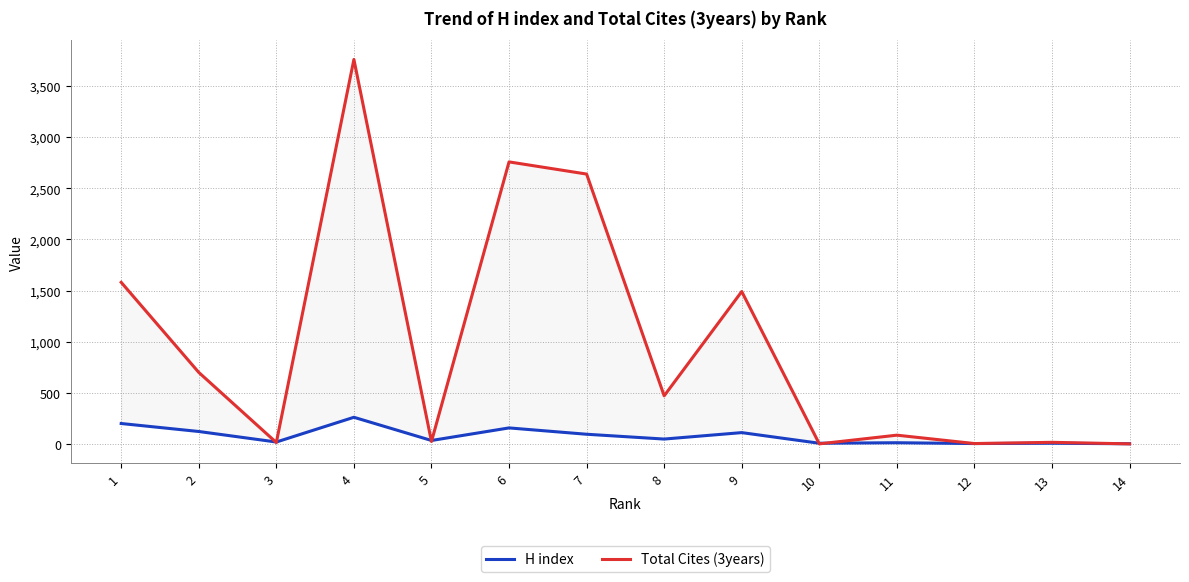

What is the average value of the Total Cites (3years) series?

967